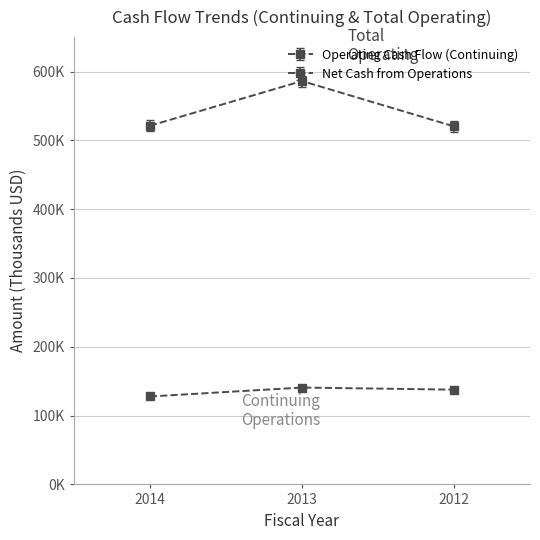

Count the Operating Cash Flow (Continuing) values in the range 127775 to 140763.

3